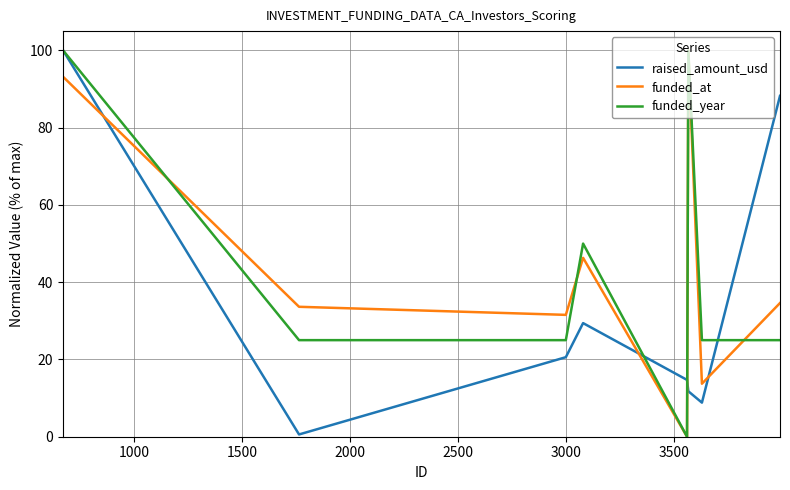

Which series ends up on top after the final intersection of raised_amount_usd and funded_year?

raised_amount_usd